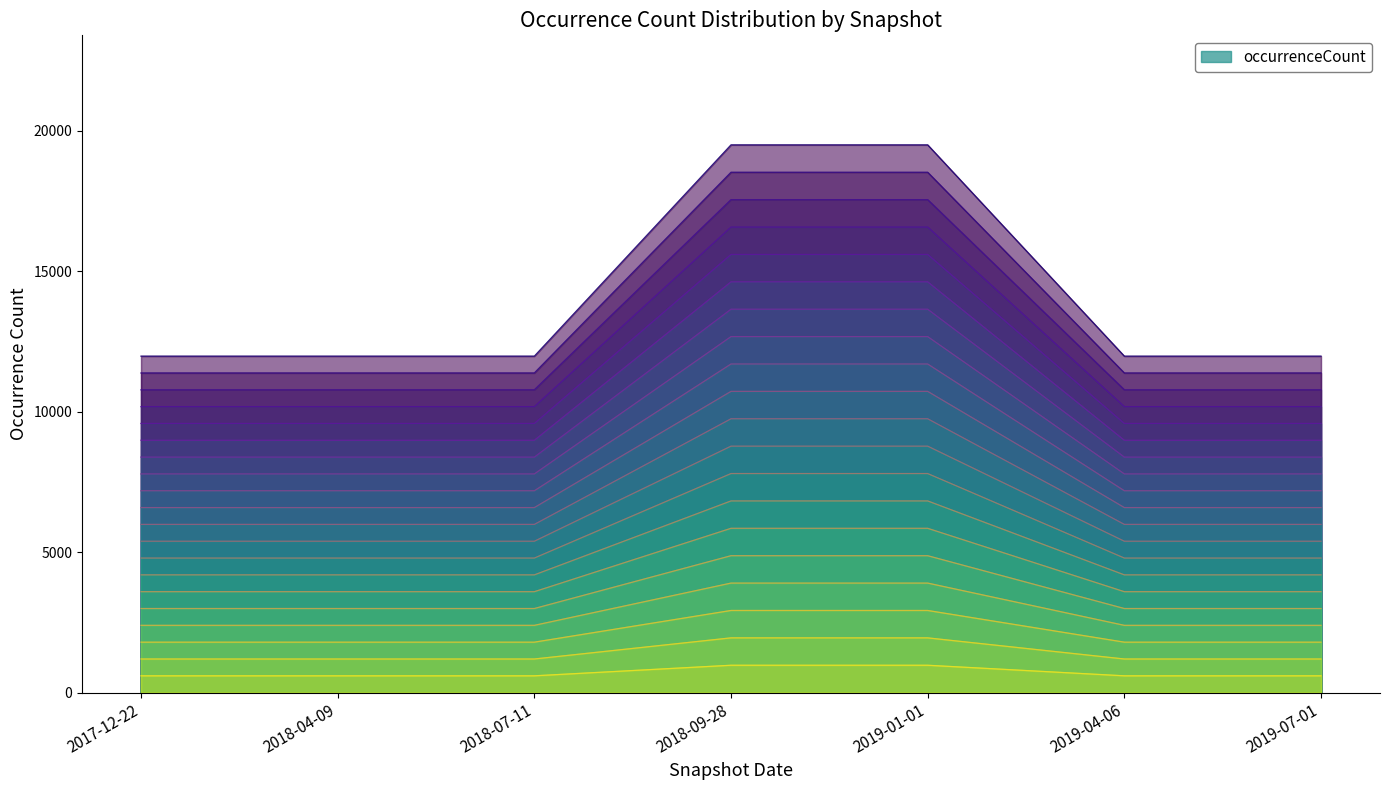

Approximately how many times larger is the value at 2018-07-11 compared to 2018-09-28?

0.6